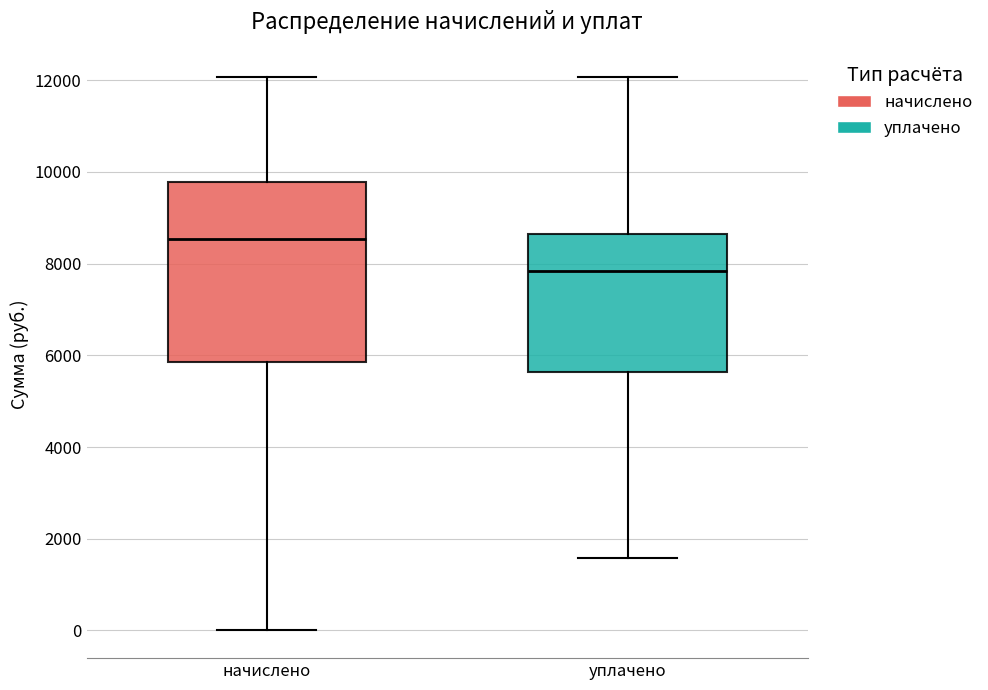

Comparing the boxes themselves (not the whiskers), which one is the tallest?

начислено